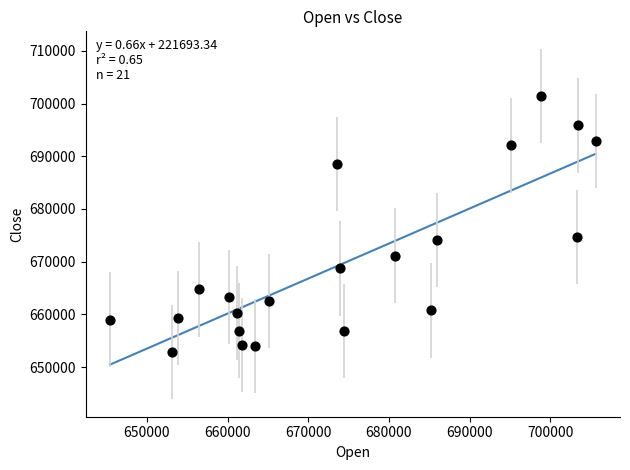

What is the range of X values (max minus min)?

60191